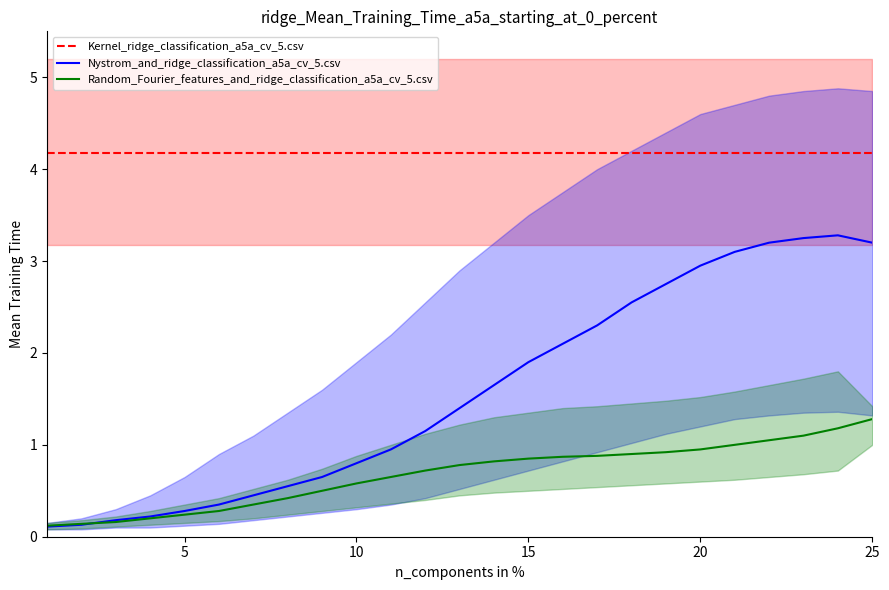

True or false: Random_Fourier_features_and_ridge_classification_a5a_cv_5.csv and Kernel_ridge_classification_a5a_cv_5.csv intersect in this chart.

False